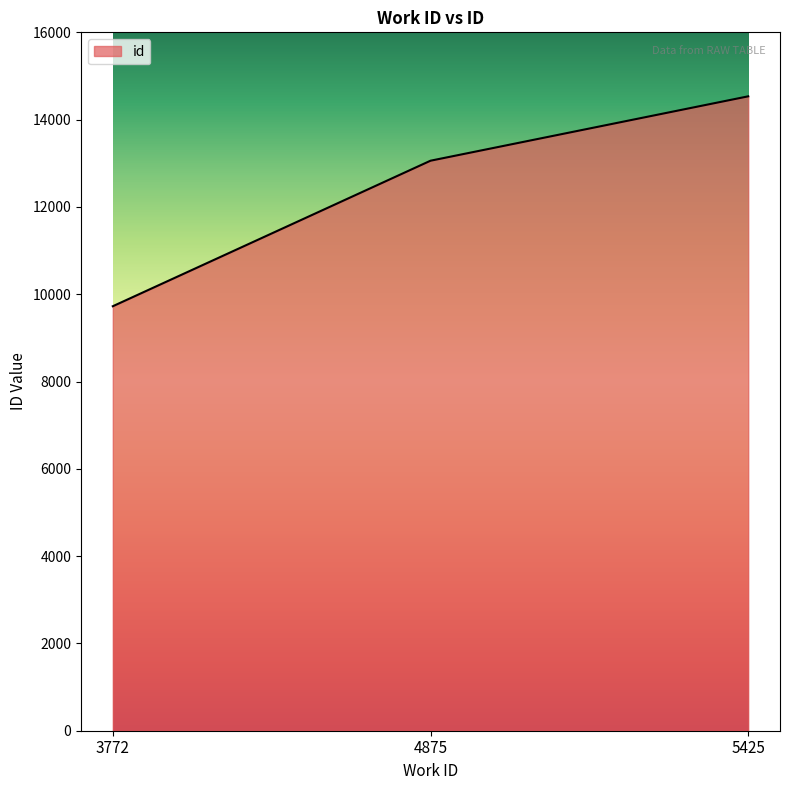

What is the change in value from 4875 to 5425?

+1475